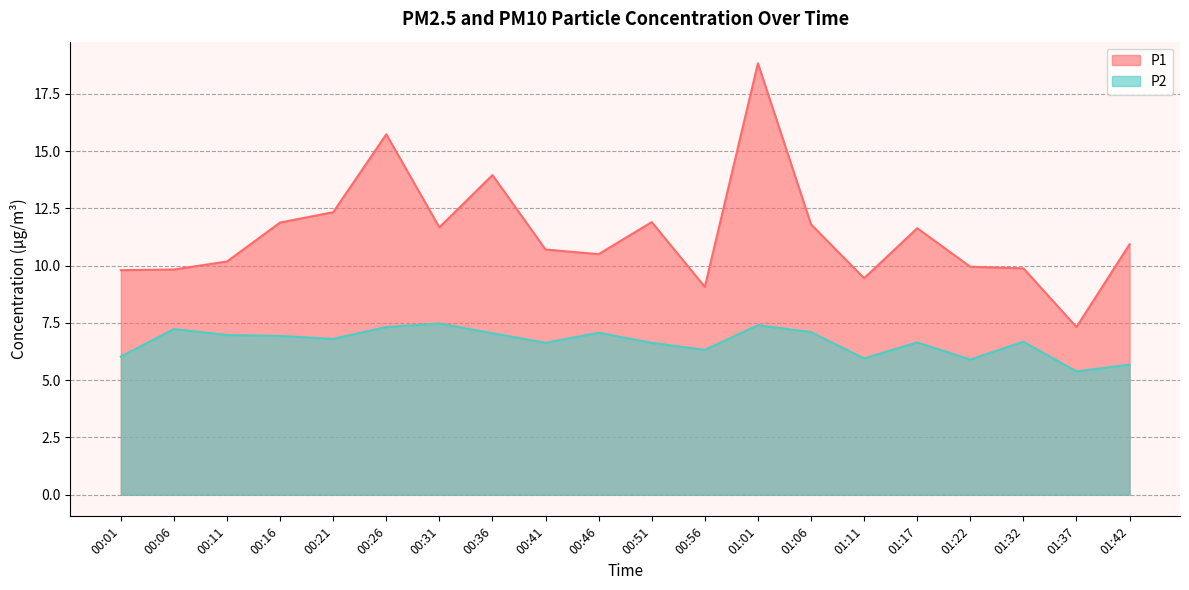

What is the maximum value for P2?

7.5